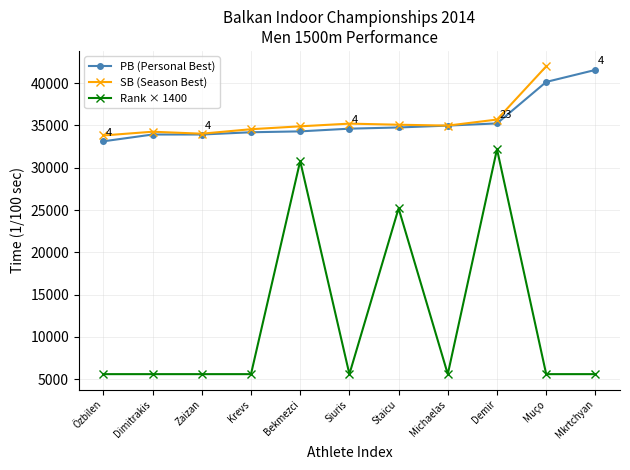

Where is the first local maximum for Rank × 1400?

Bekmezci